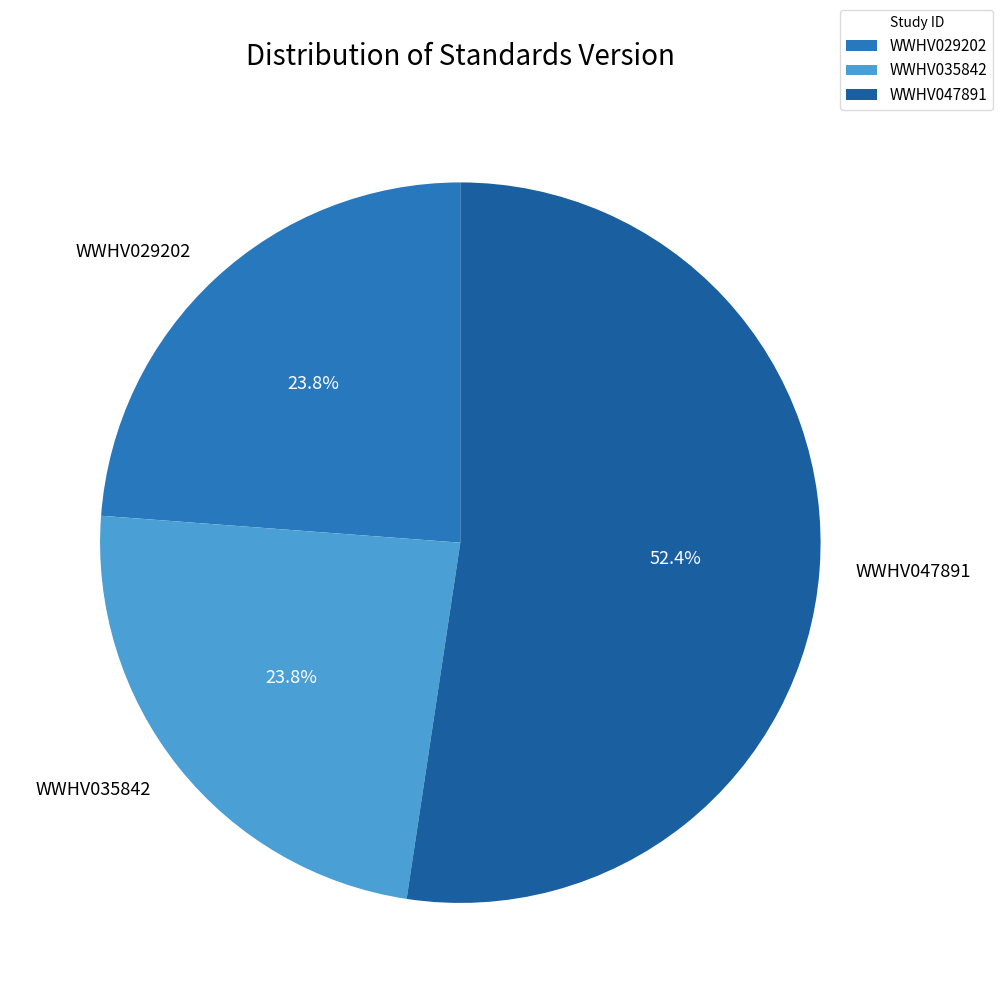

How many slices are in this pie chart?

3